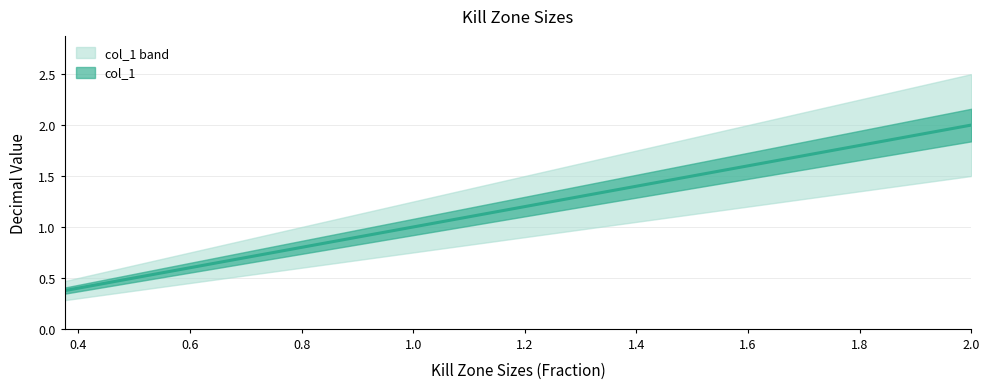

Which has a higher value, 0.75 or 1.25?

1.25